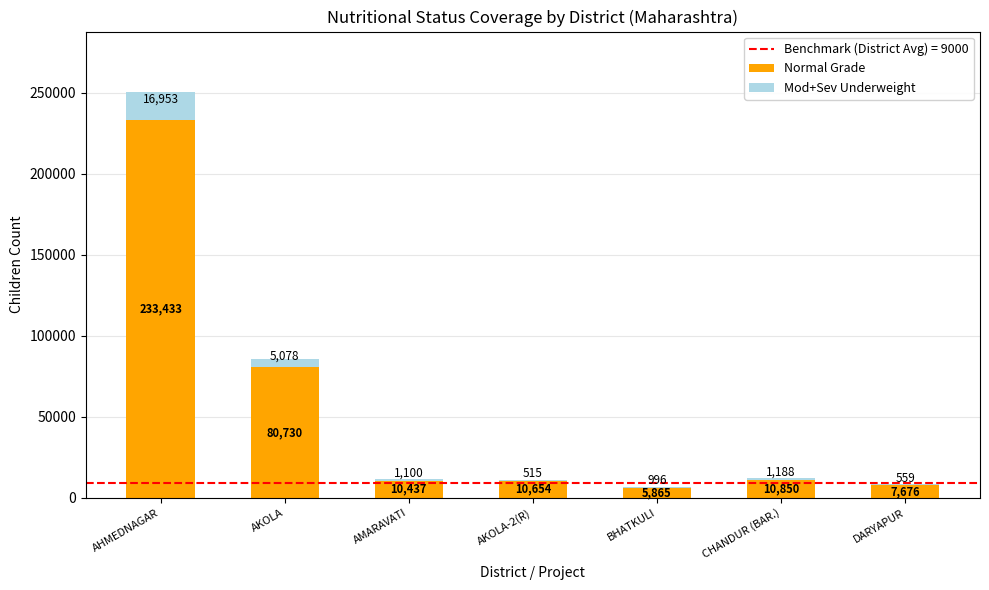

What is the highest value of the Normal Grade series?

233433